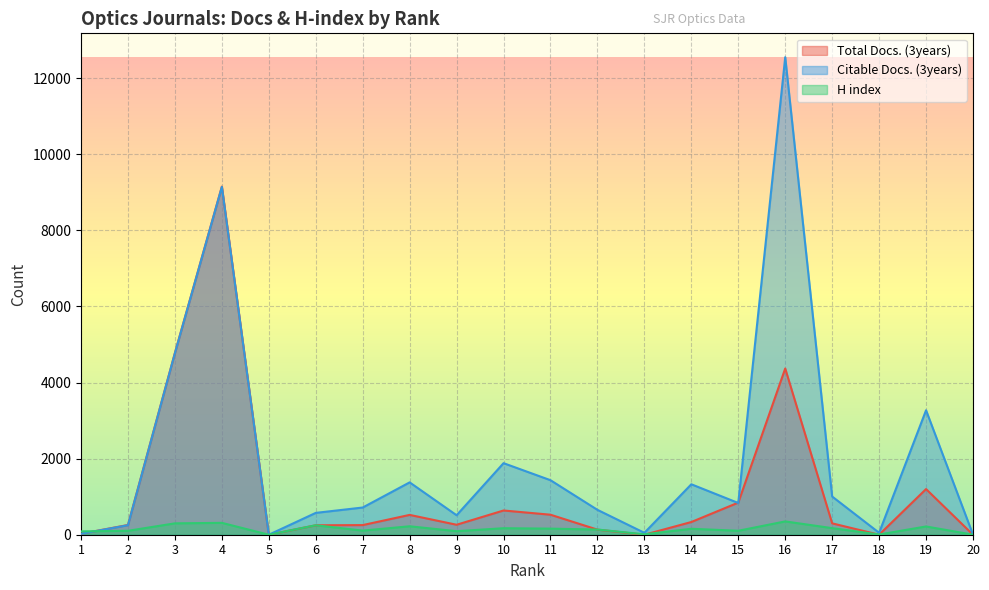

What is the value of the Total Docs. (3years) point at the 17th from the left?

299